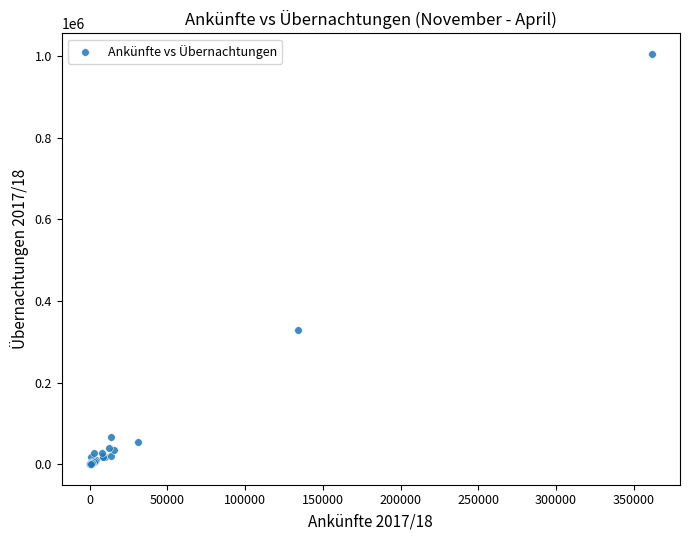

What Y value in the scatter plot is closest to 502925?

328218